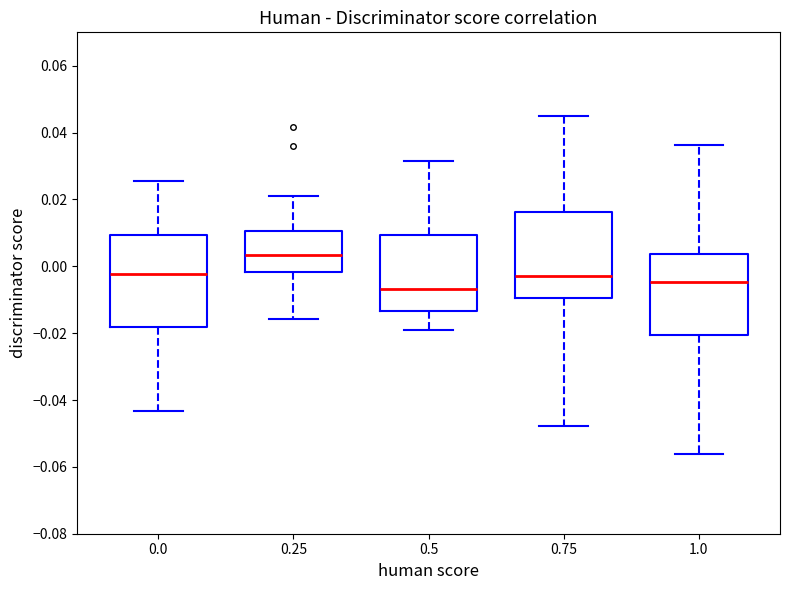

Reading left to right, read every box against the y-axis: the position of its median line, the range the box covers, and the ends of its whiskers. The values are not printed on the chart, so give them approximately, as read against the axis.

0.0: median -0.002, box -0.018 to 0.010, whiskers -0.044 to 0.026
0.25: median 0.004, box -0.002 to 0.010, whiskers -0.016 to 0.020
0.5: median -0.006, box -0.014 to 0.010, whiskers -0.020 to 0.032
0.75: median -0.002, box -0.010 to 0.016, whiskers -0.048 to 0.044
1.0: median -0.004, box -0.020 to 0.004, whiskers -0.056 to 0.036